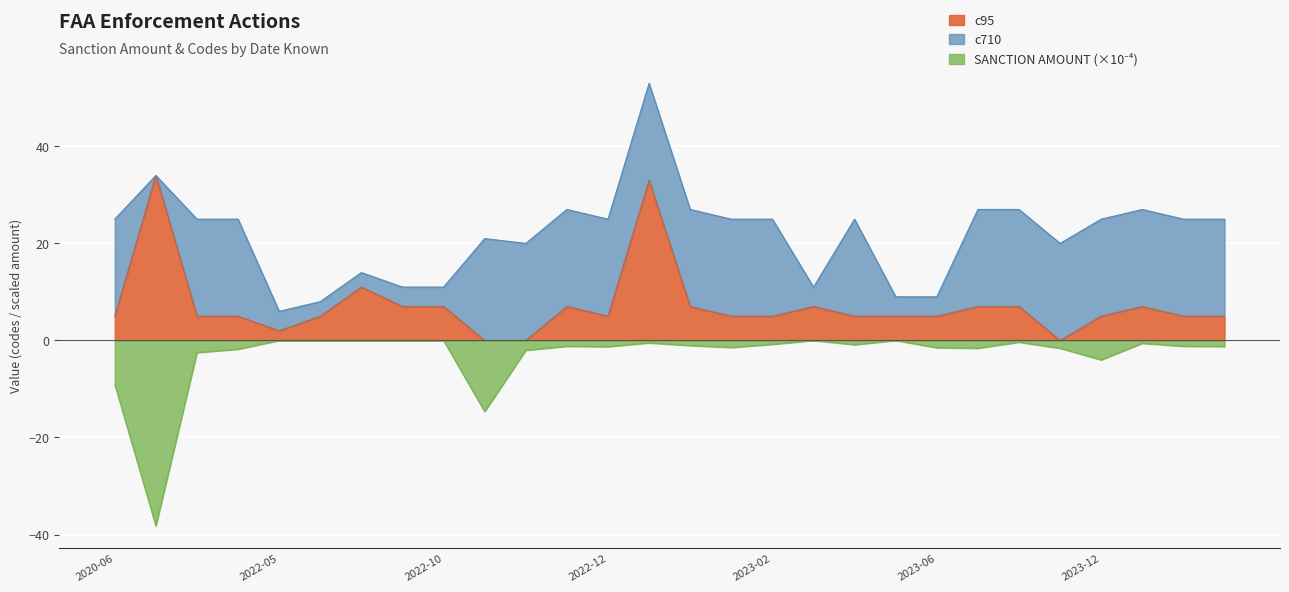

True or false: SANCTION AMOUNT and c95 intersect in this chart.

False